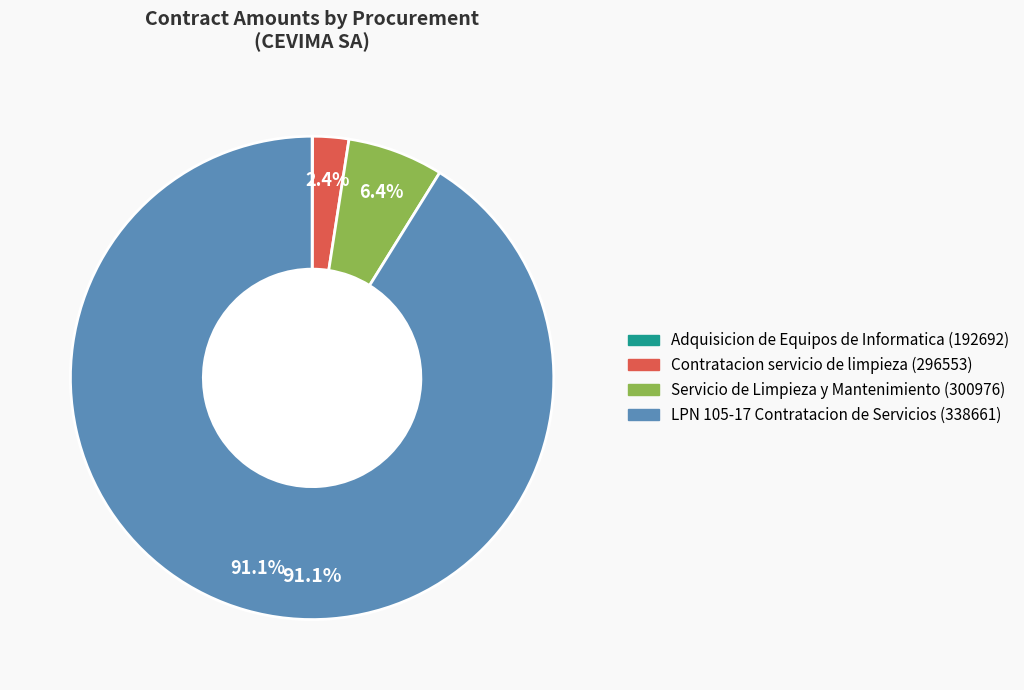

Approximately how many times larger is the value at LPN 105-17 Contratacion de Servicios (338661) compared to Servicio de Limpieza y Mantenimiento (300976)?

14.2